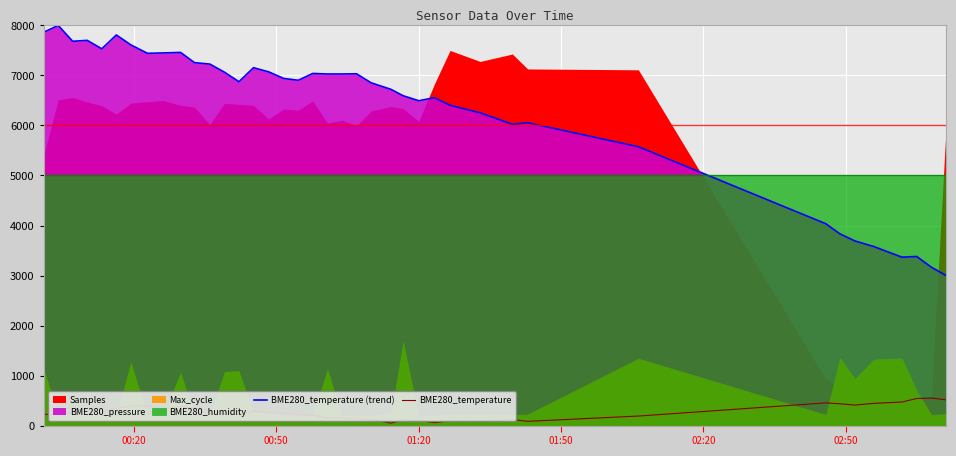

What is the maximum value for BME280_temperature (trend)?

8000.0